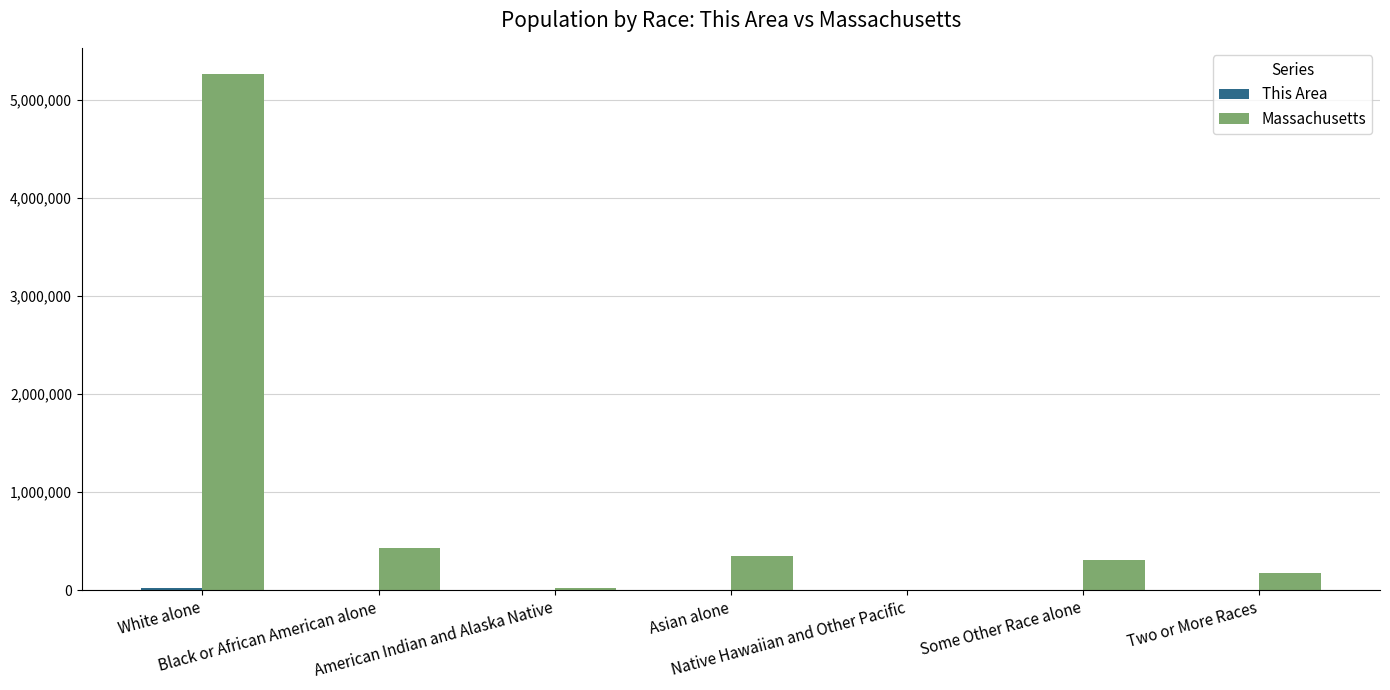

Which series changed the most between White alone and Some Other Race alone?

Massachusetts